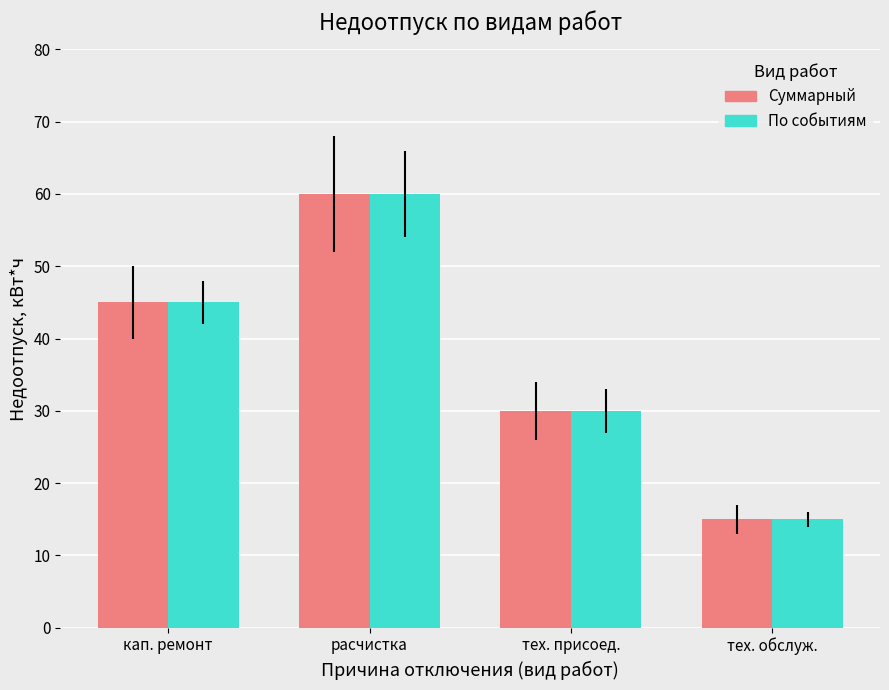

What are all the series names shown in the legend?

Суммарный, По событиям